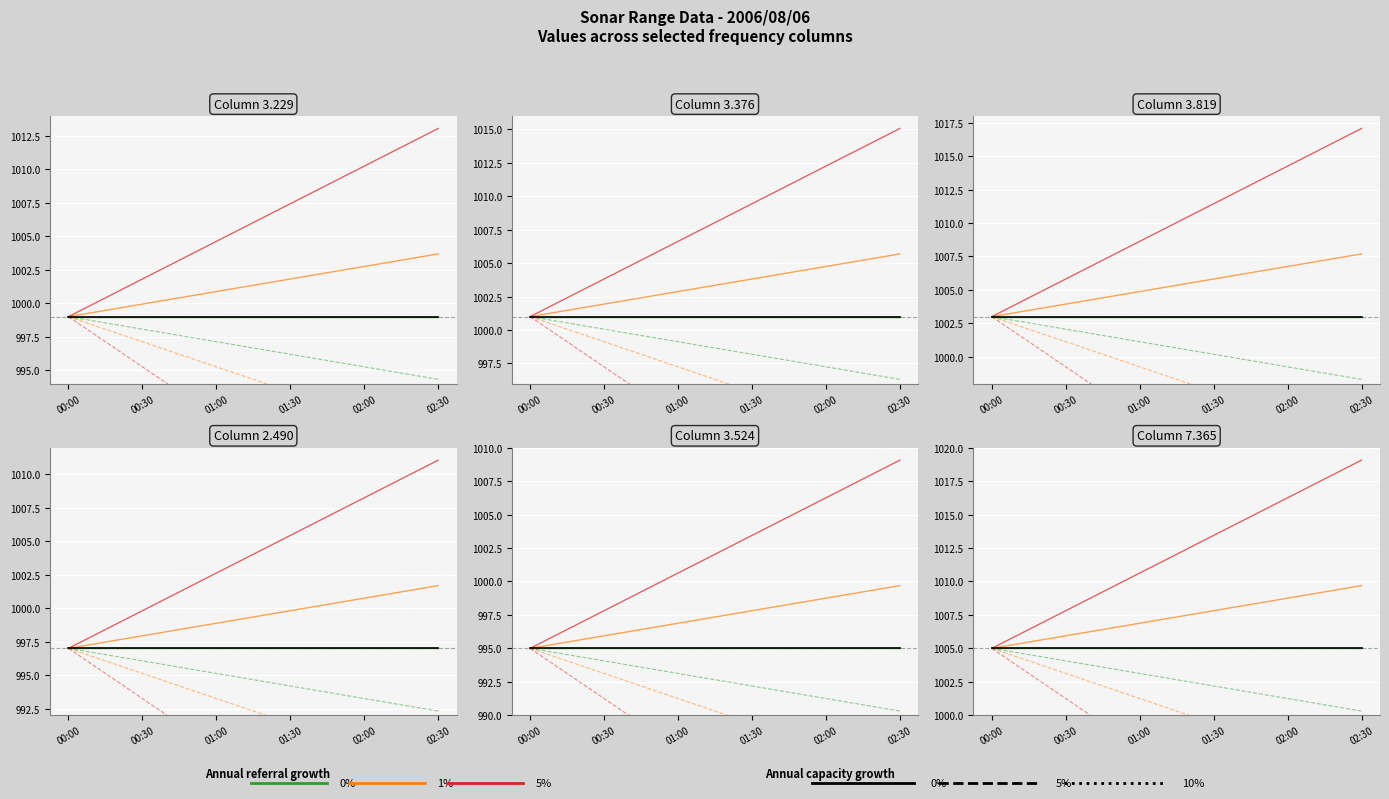

At which label does 5% capacity first exceed 994?

00:00